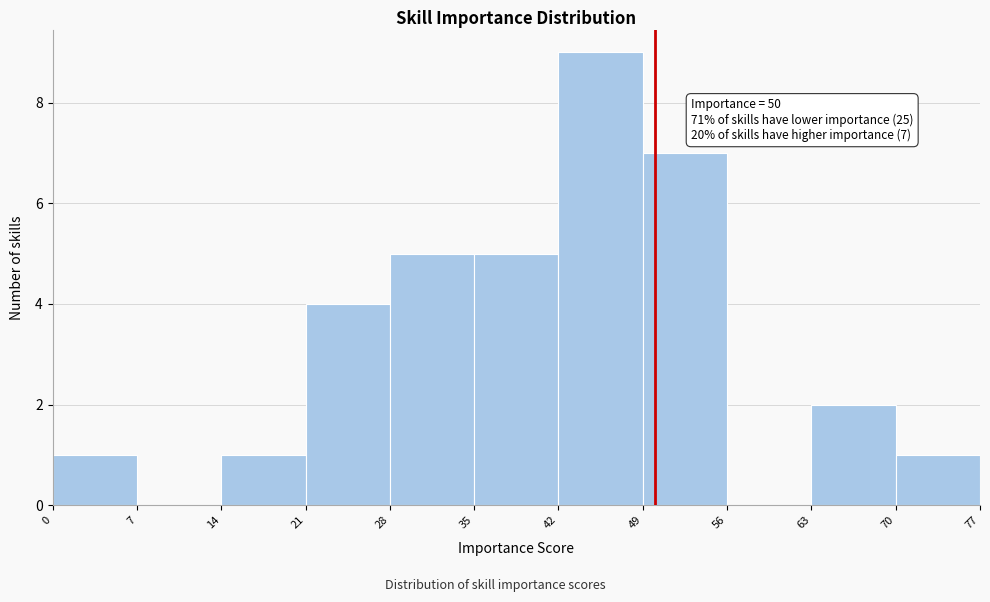

Over which range of the x-axis is the bar tallest?

42 to 49